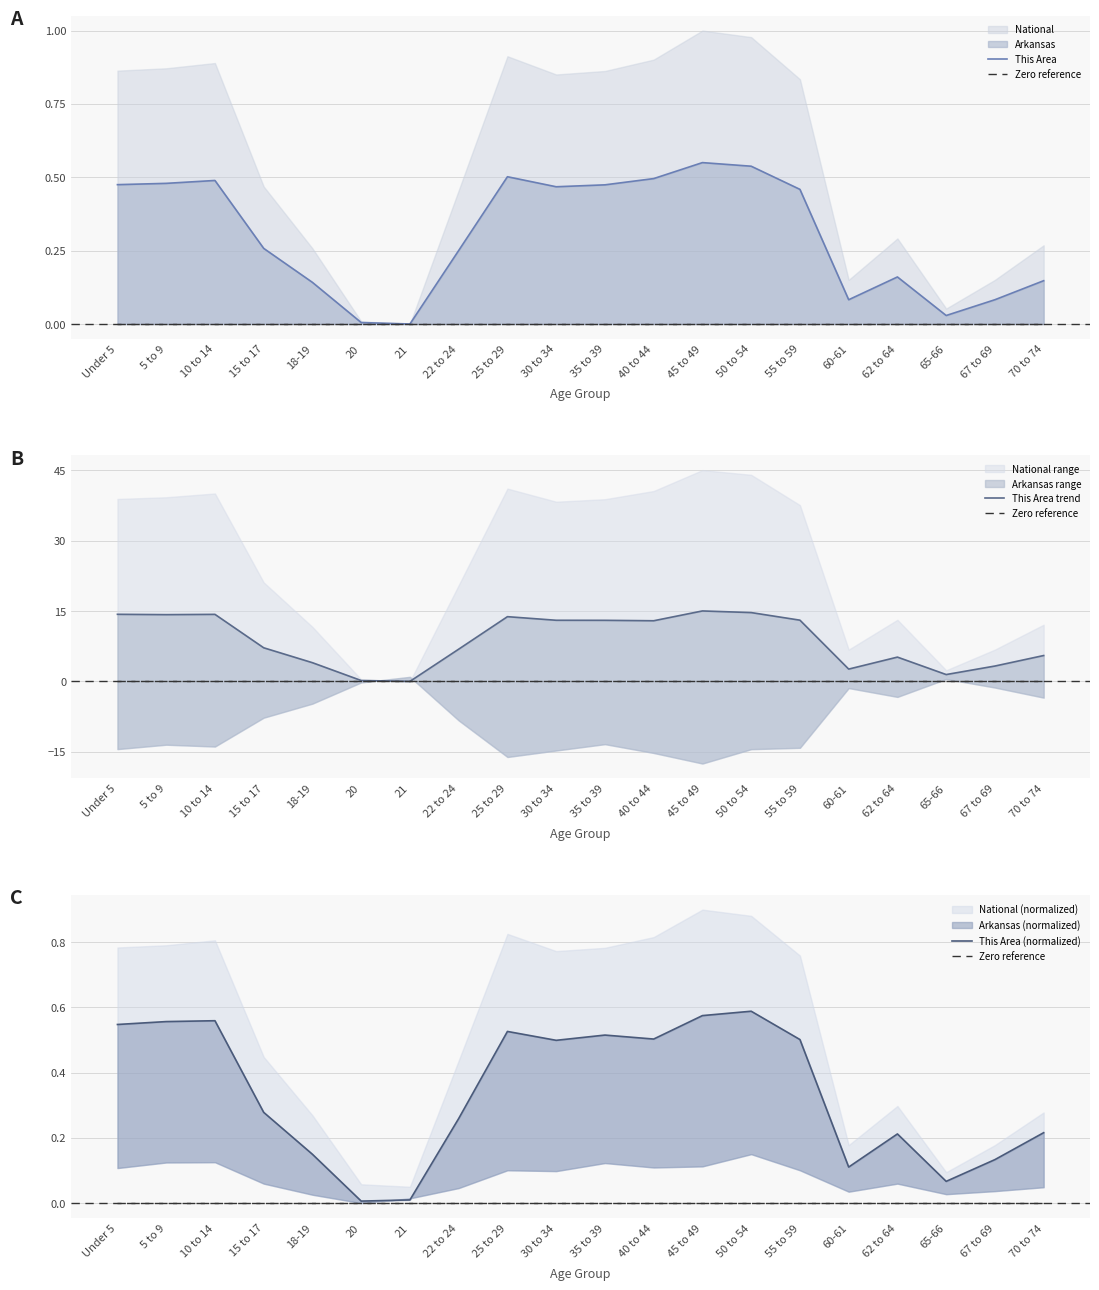

The value of This Area trend at 50 to 54 is 14.7. True or false?

True